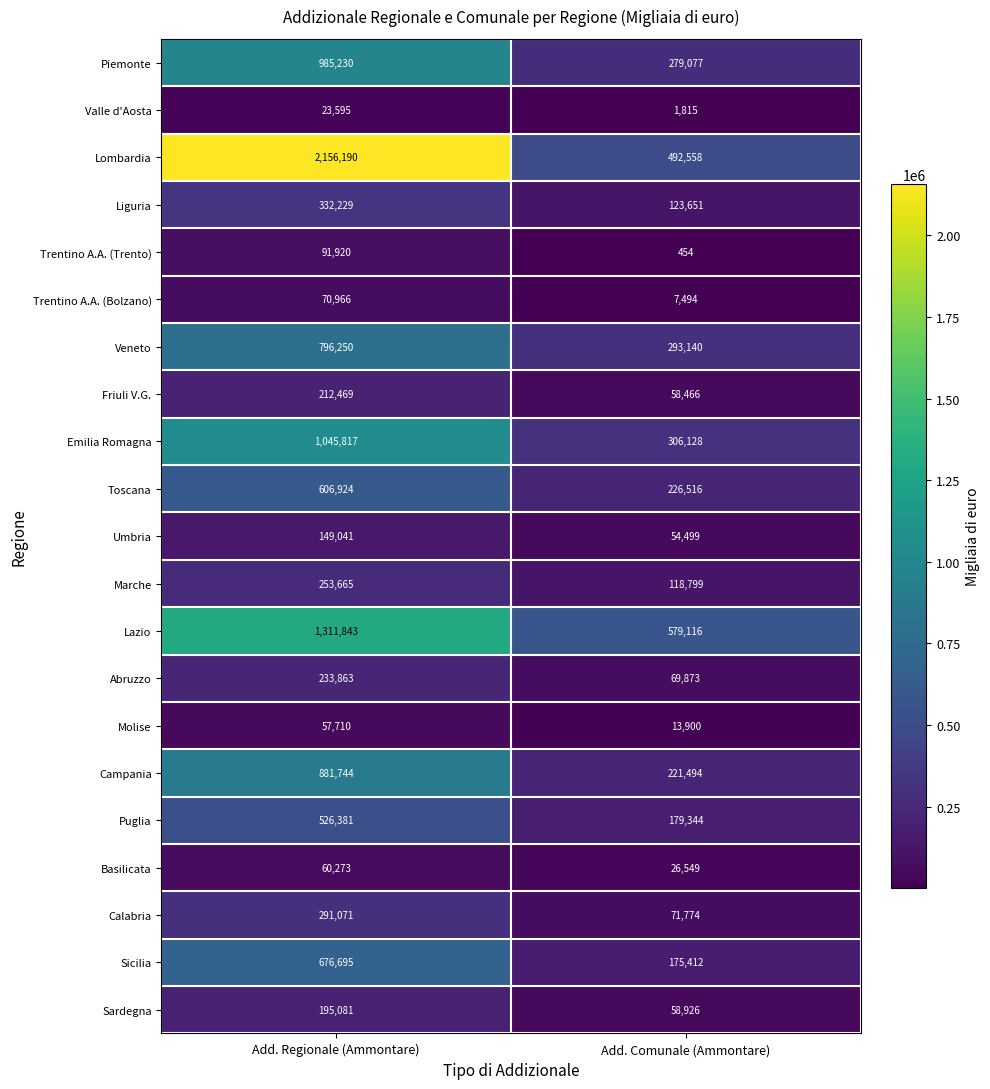

What is the average value of the Liguria series?

227940